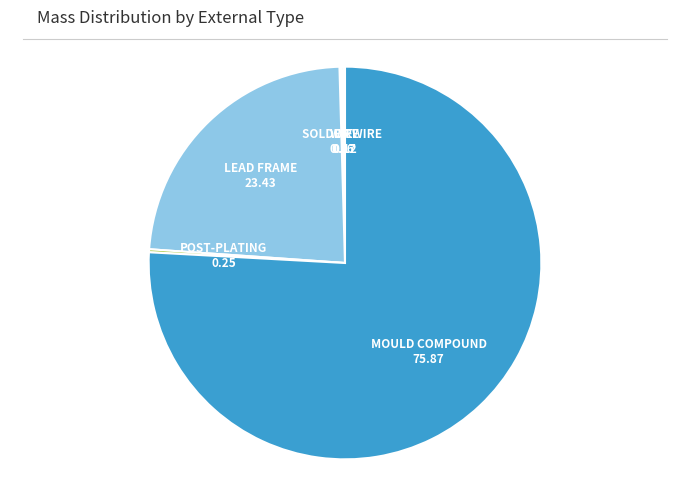

Rank the categories by value from lowest to highest.

Wire (Al) 2, Wire (Al), Solder Wire, Die, Post-plating, Lead Frame, Mould Compound